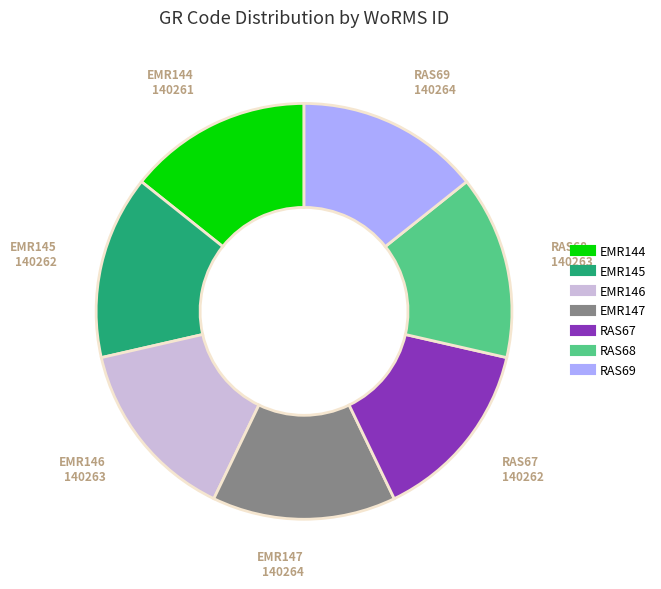

Approximately how many times larger is the value at RAS67 compared to EMR147?

1.0